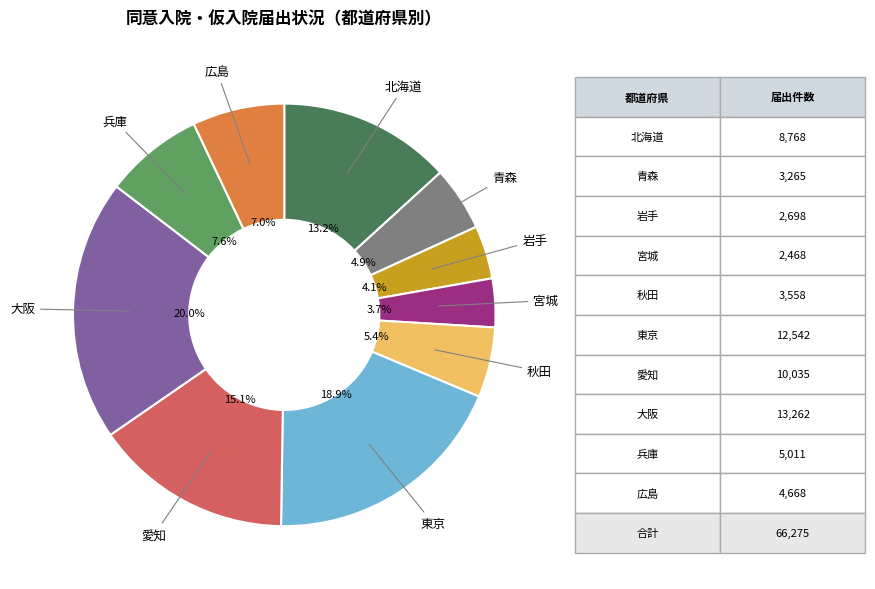

Between 東京 and 北海道, which is larger?

東京